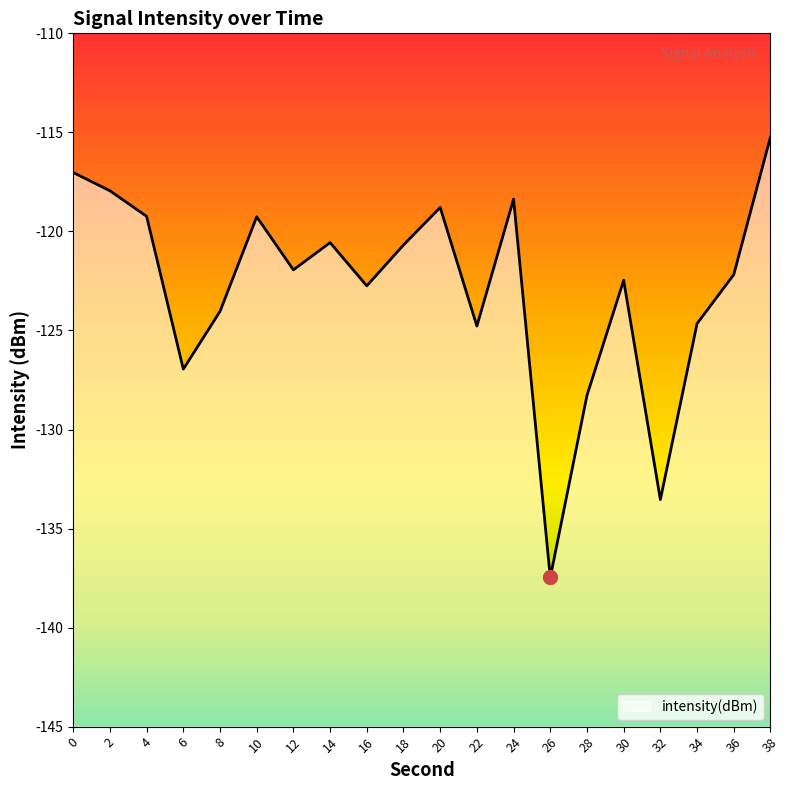

Does the chart have visible grid lines?

No